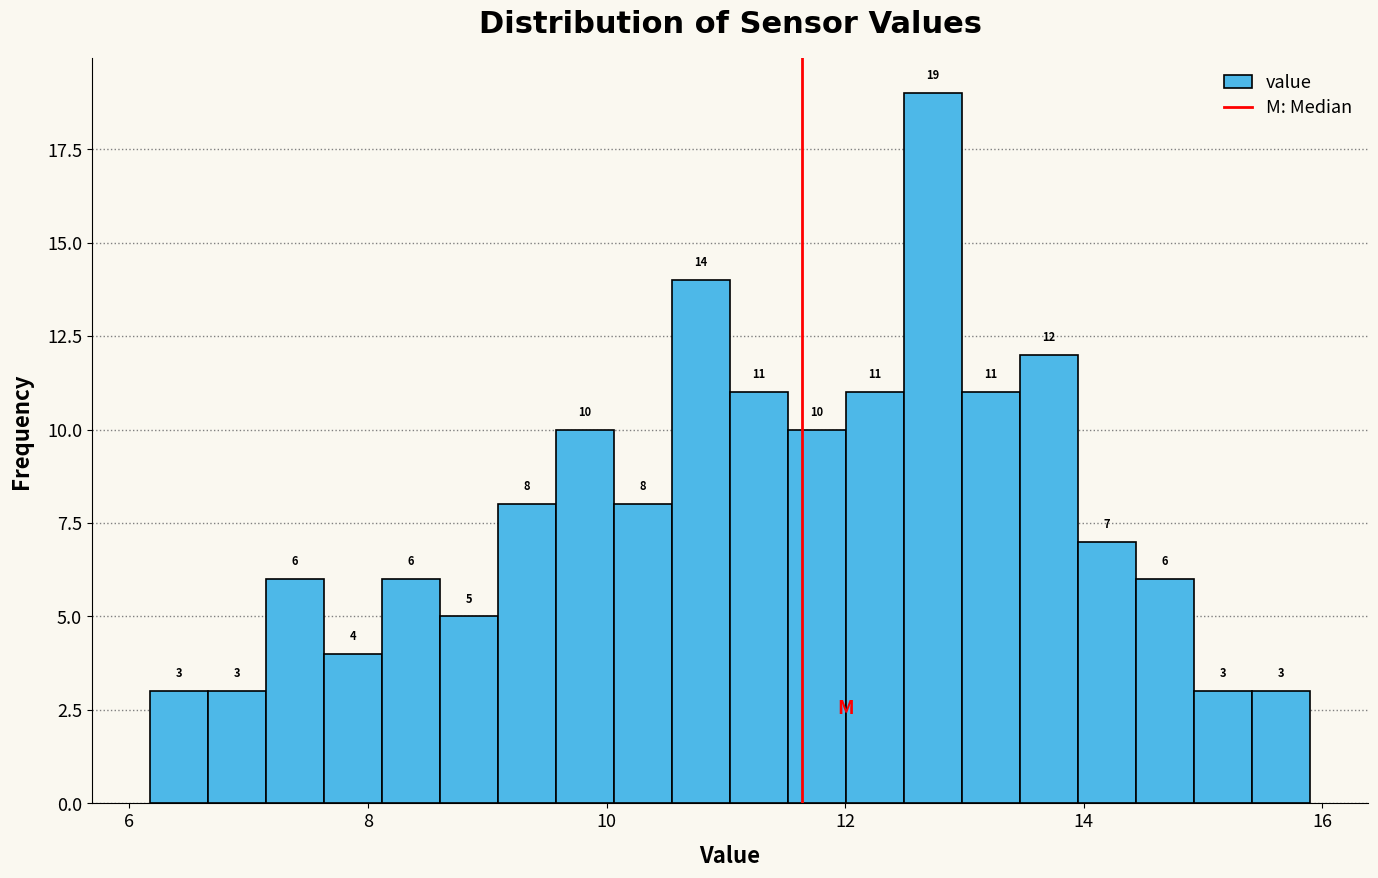

Read against the x-axis, roughly where is the centre of the tallest bar?

12.8